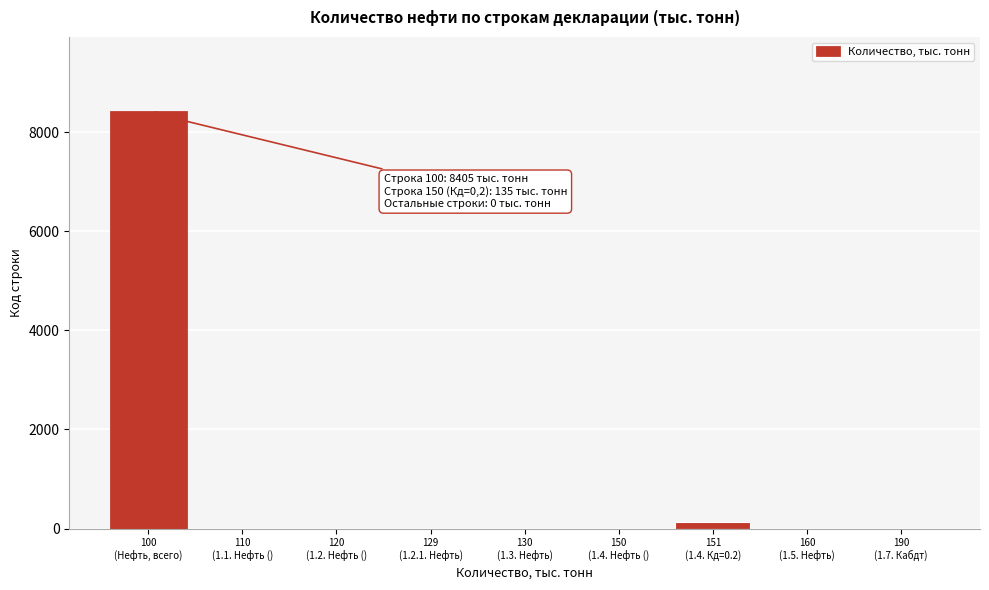

Are the bars horizontal?

No